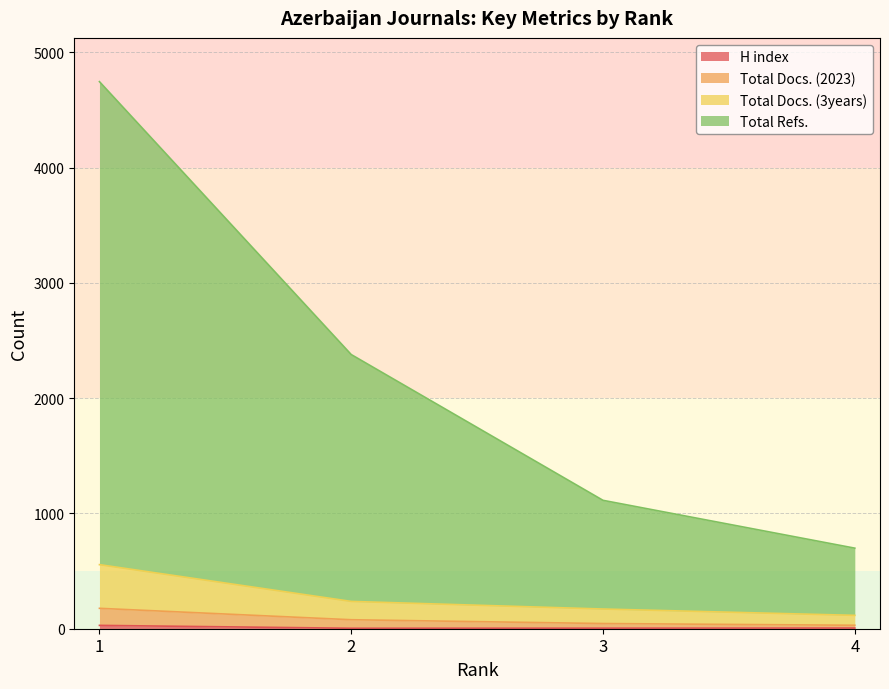

Rank the categories by Total Docs. (2023) value from lowest to highest.

4, 3, 2, 1